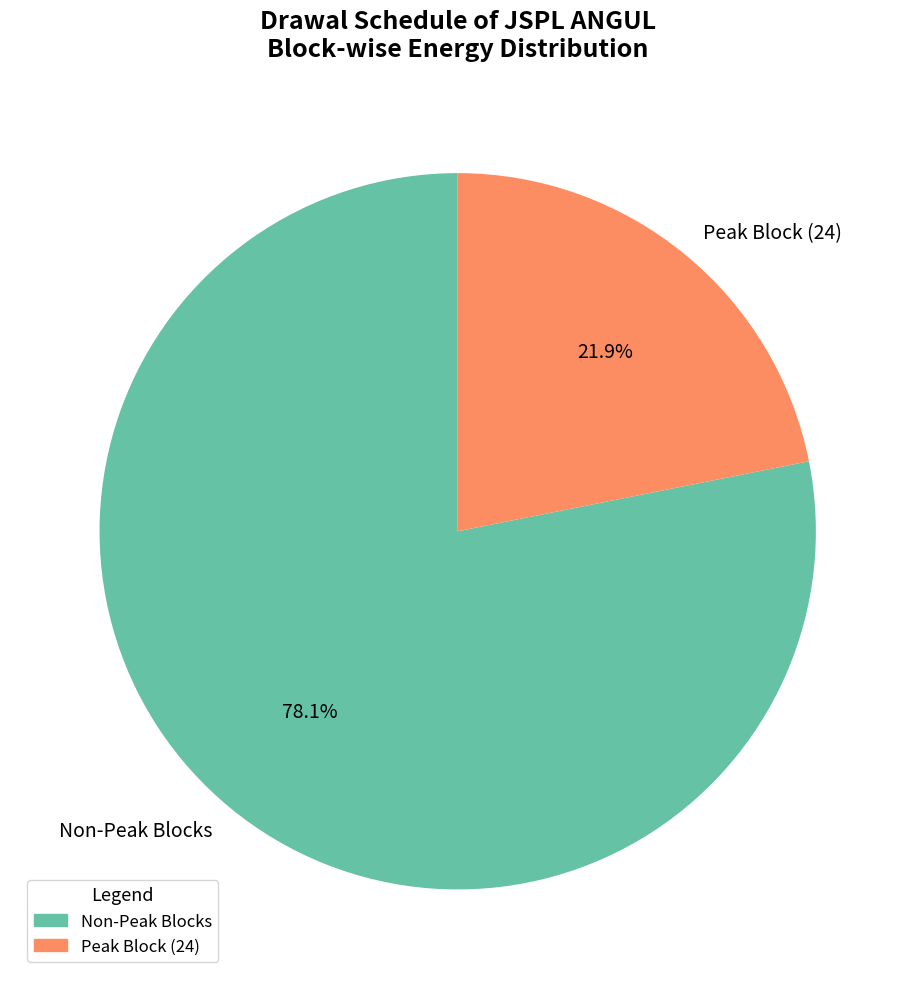

Approximately how many times larger is the value at Non-Peak Blocks compared to Peak Block (24)?

3.6